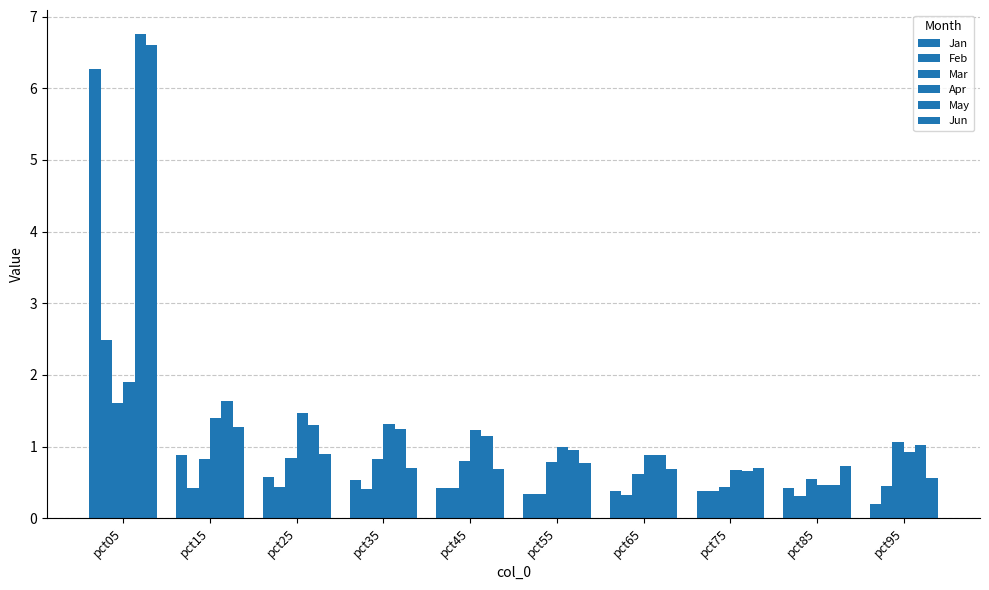

Count the number of categories in the chart.

10